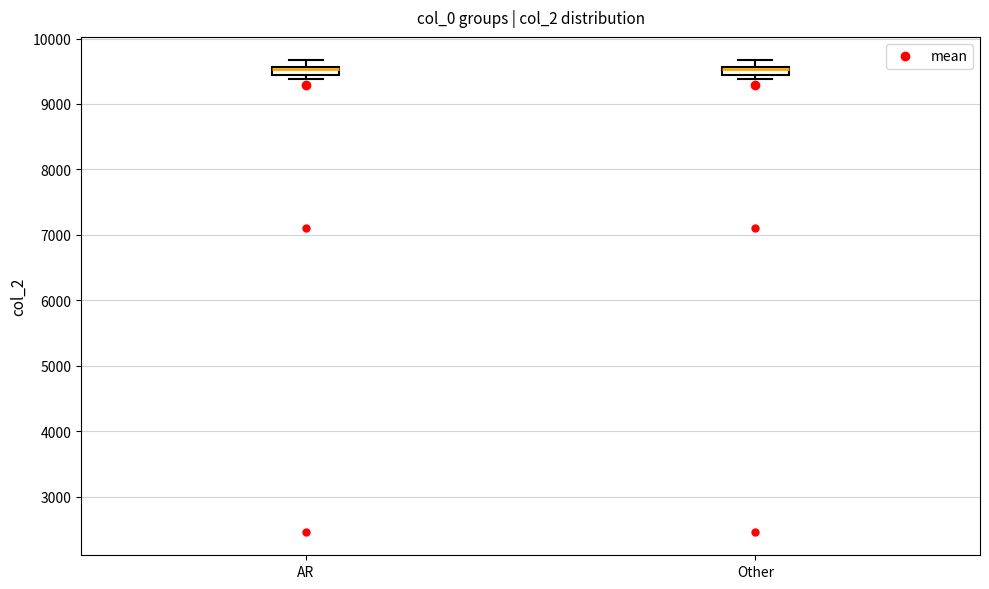

Where does the upper whisker of the box for Other end on the y-axis? The values are not printed on the chart, so give them approximately, as read against the axis.

9700